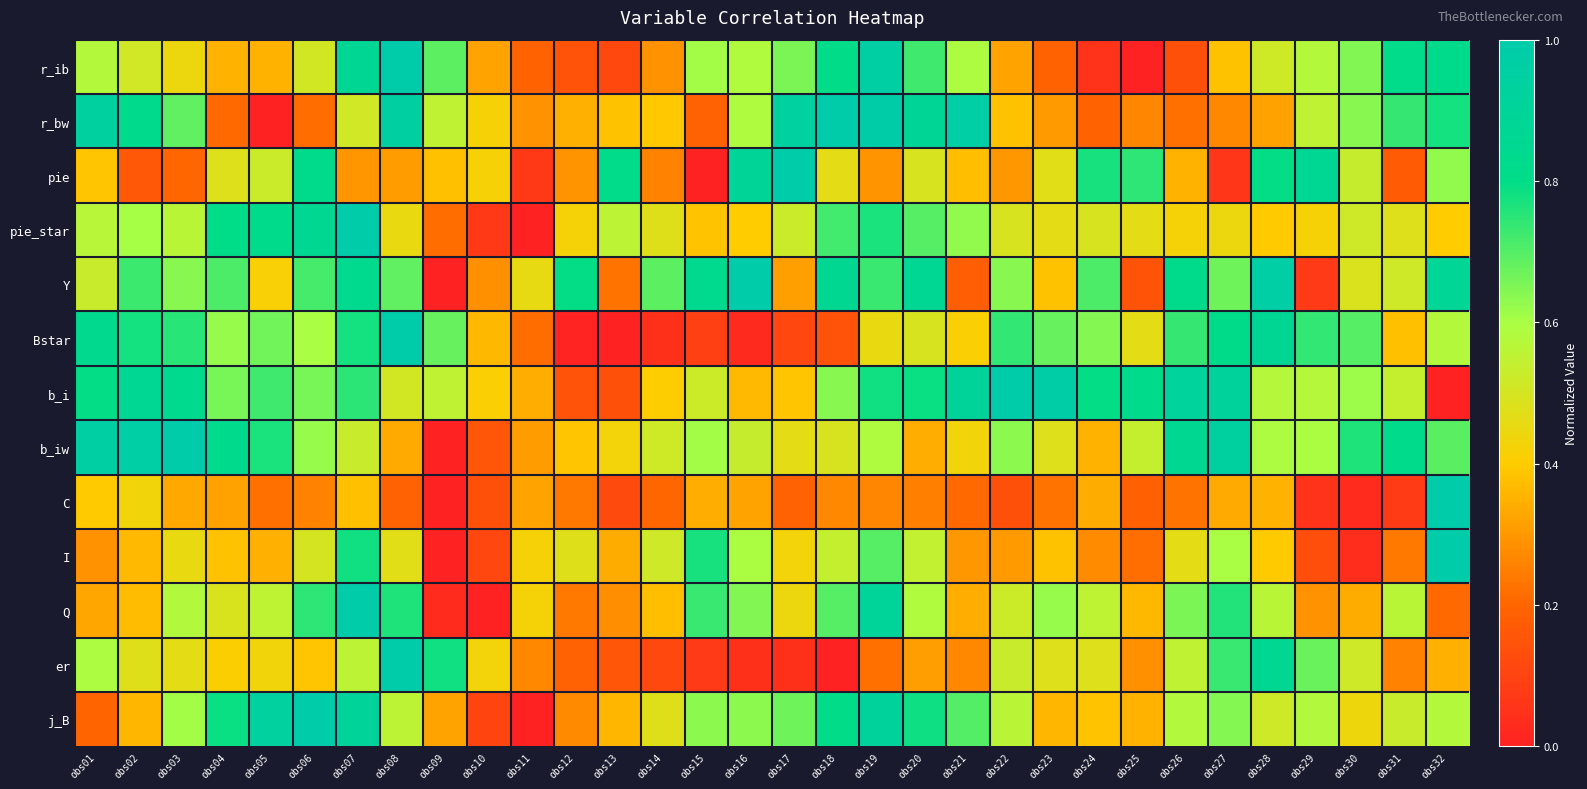

What is the spread (max minus min) of values at obs16?

1.0